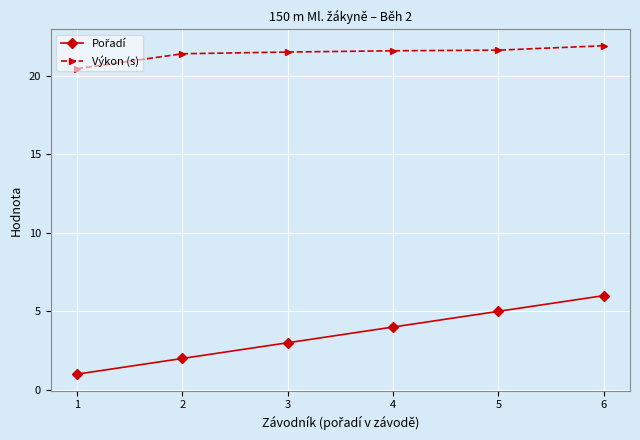

The Výkon (s) series shows 21.4 at 2. True or false?

True